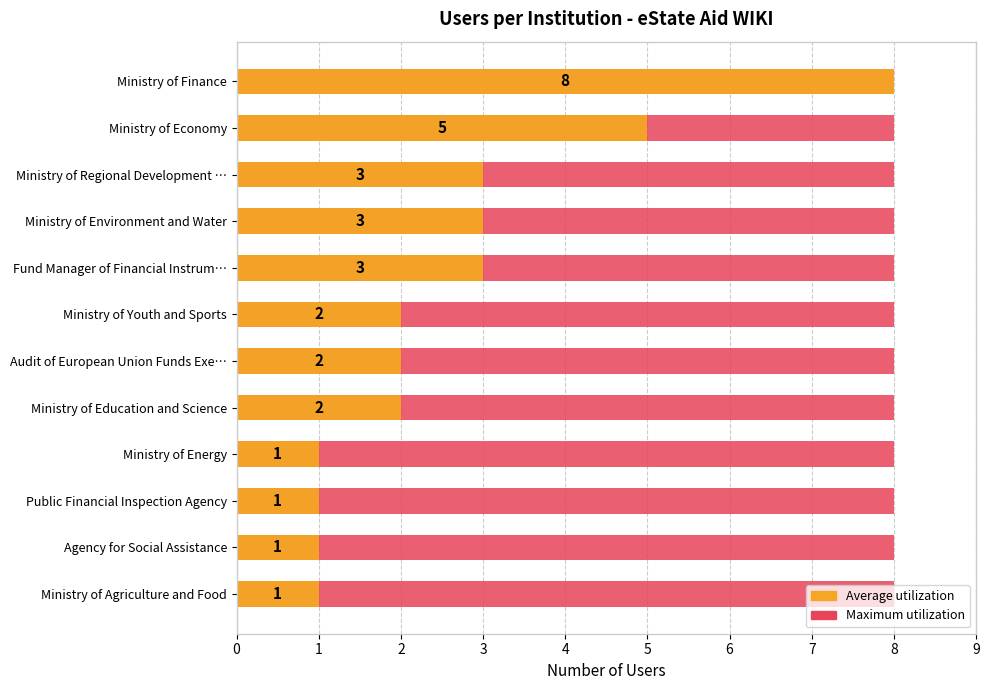

What is the value of the Average utilization bar at the 5th from the left?

3.0